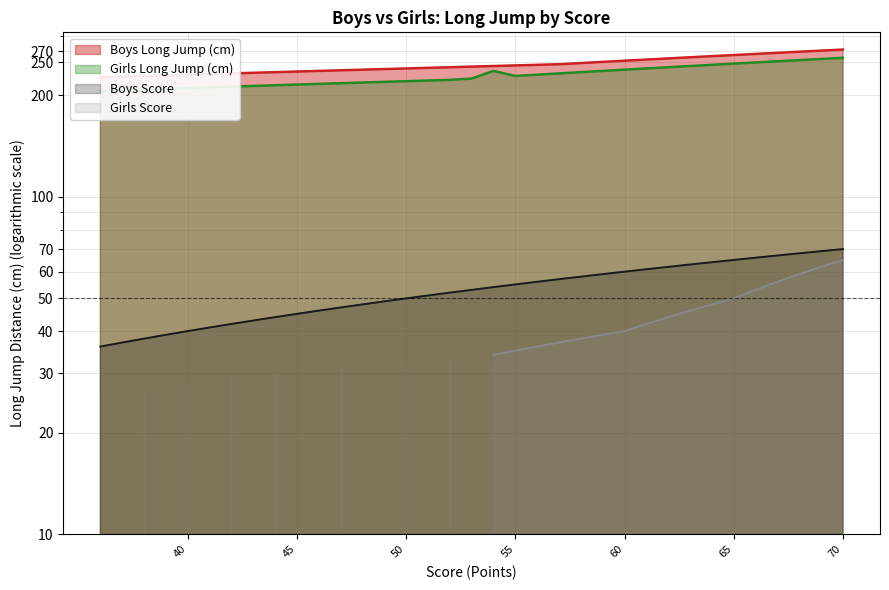

At which label does Girls Long Jump (cm) reach its peak?

70